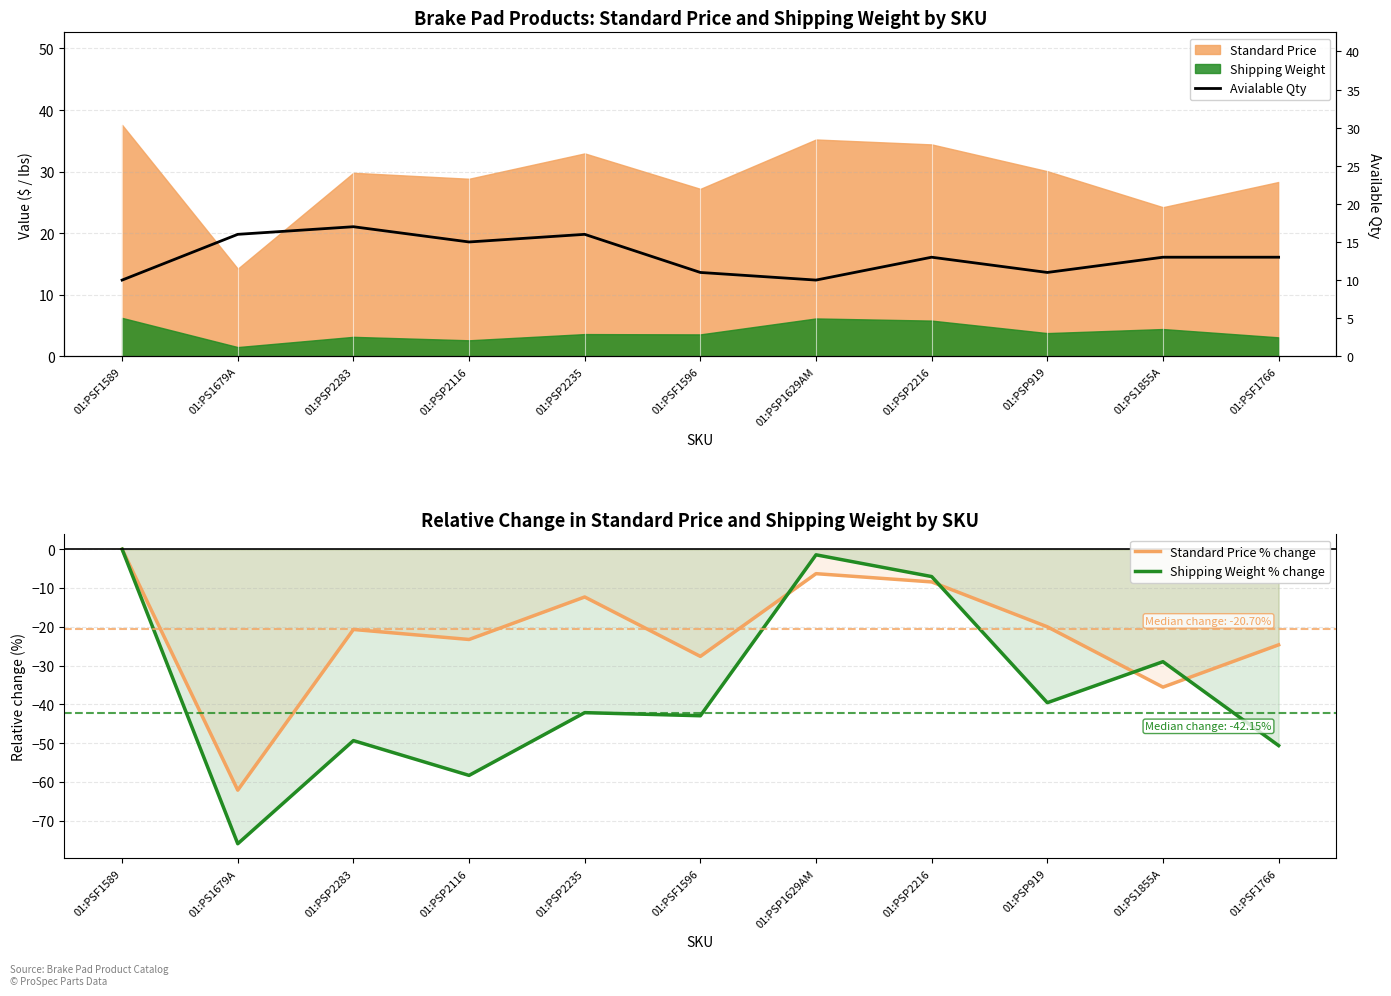

What is the label of the 4th point from the right?

01:PSP2216